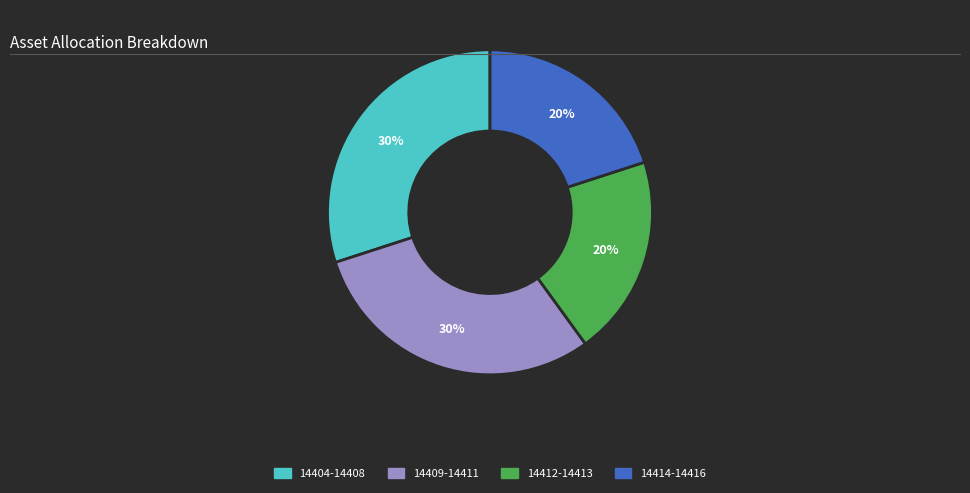

Is there any slice that represents more than half of the pie?

No